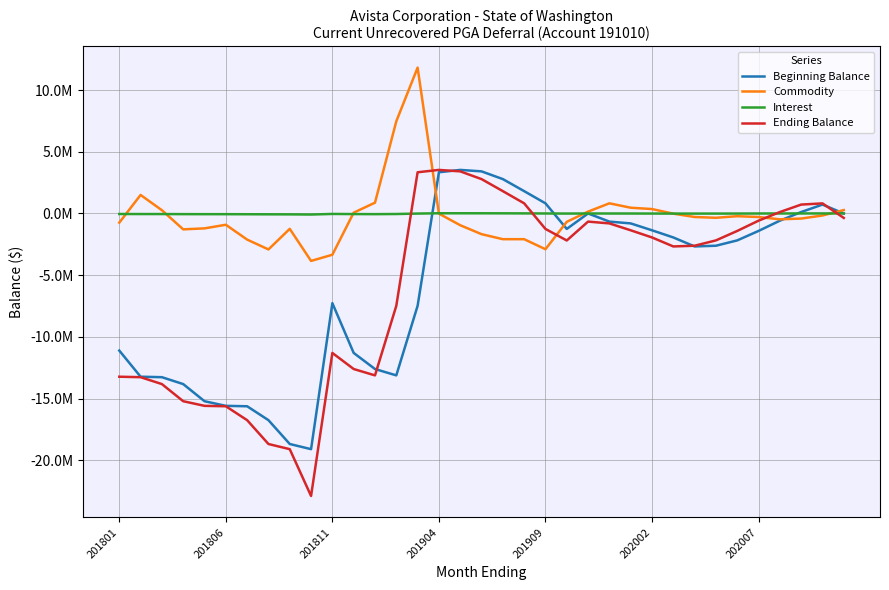

What are all the series names shown in the legend?

Beginning Balance, Commodity, Interest, Ending Balance